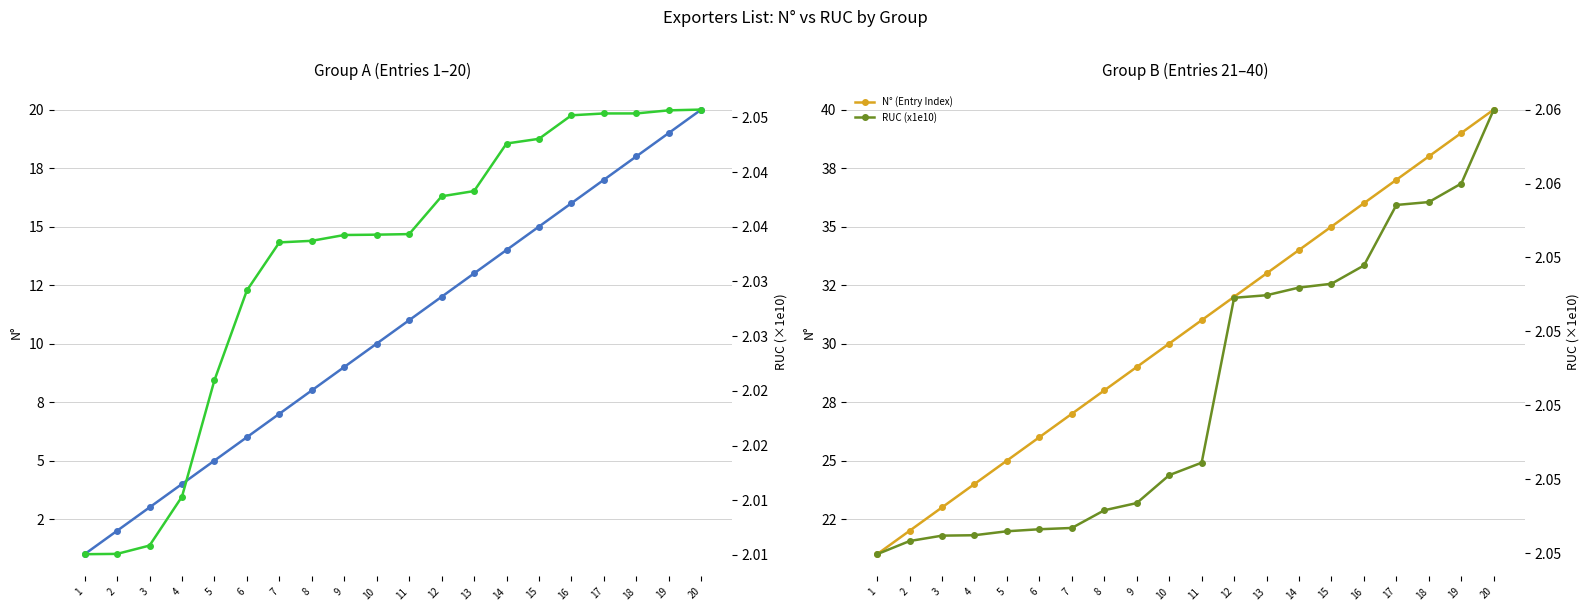

True or false: RUC (x1e10) has a value of 0.7 at 10.

False